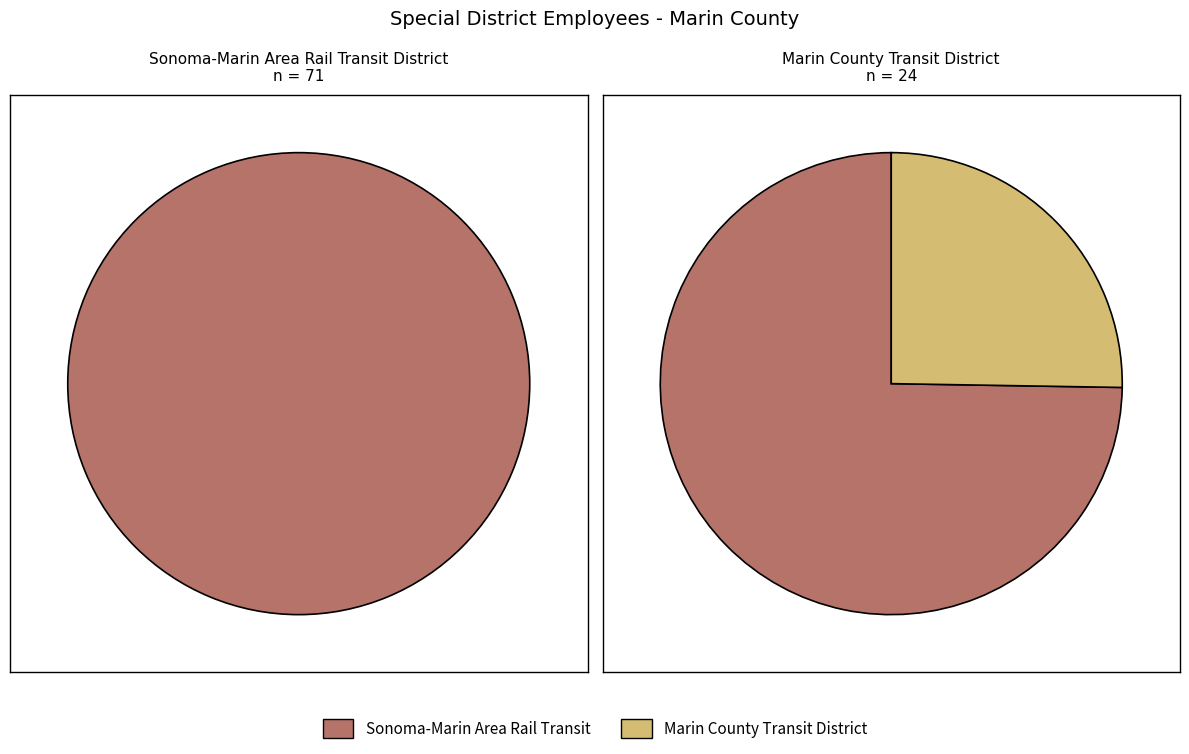

Approximately how many times larger is the value at Sonoma-Marin Area Rail Transit District compared to Marin County Transit District?

3.0